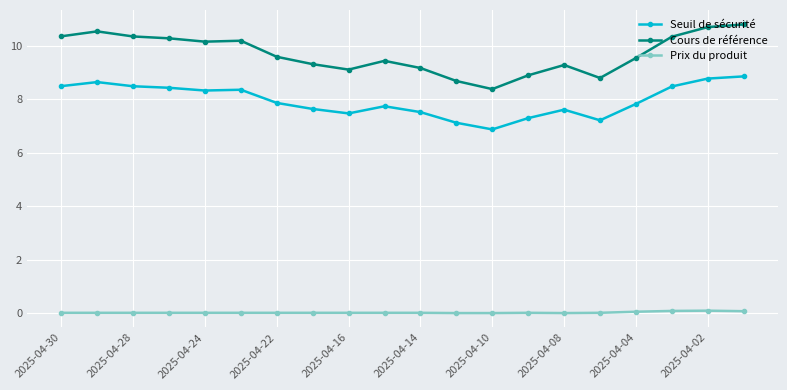

Which series has the widest spread of values?

Cours de référence